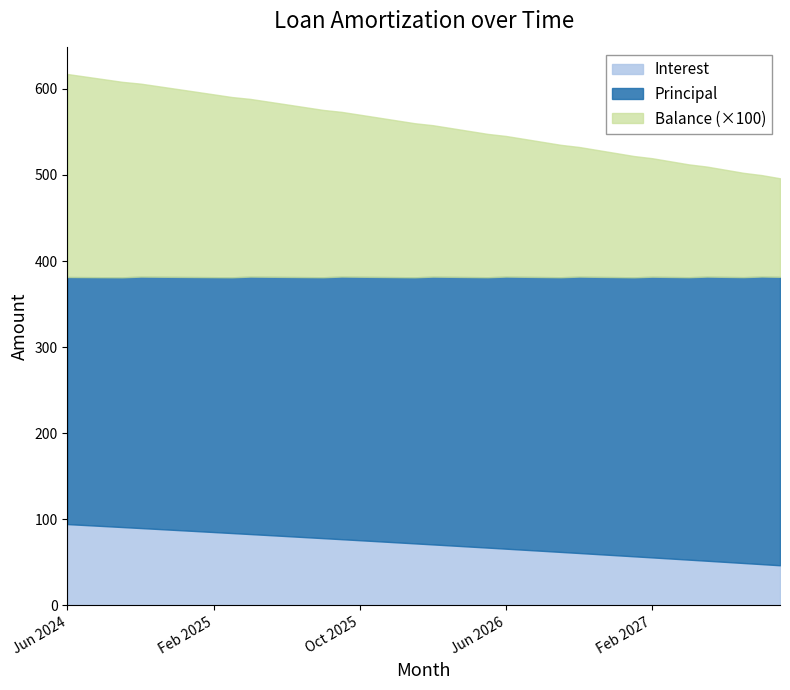

Which label corresponds to the smallest value in the chart?

Sep 2027